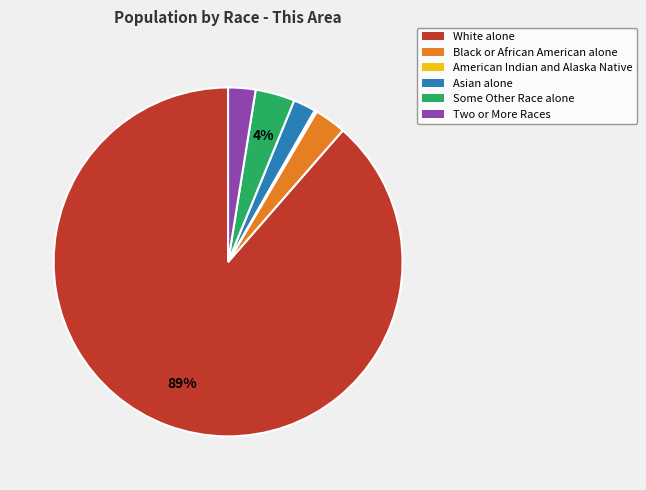

Which slice is the largest?

White alone